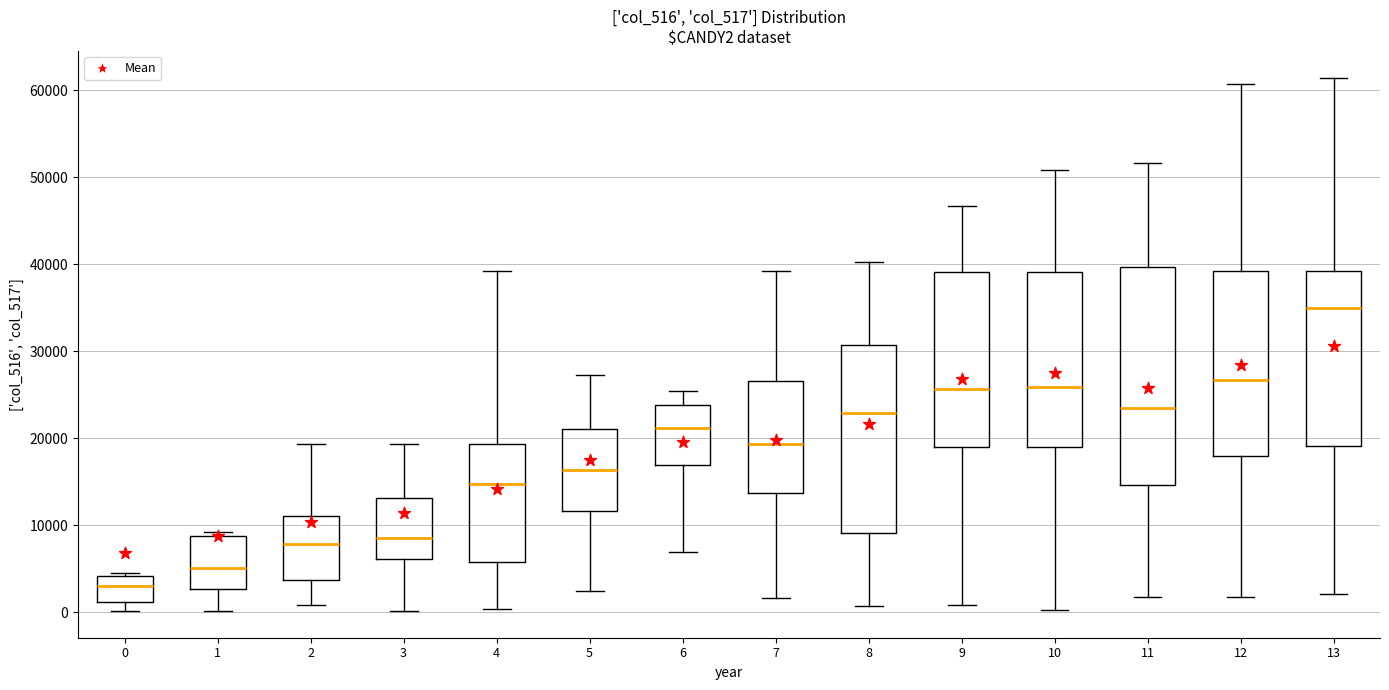

Reading left to right, transcribe this box plot: for each box, give where its median line is, the range the box spans, and where its two whiskers end, as read against the y-axis. The values are not printed on the chart, so give them approximately, as read against the axis.

0: median 3000, box 1000 to 4000, whiskers 0 to 5000
1: median 5000, box 3000 to 9000, whiskers 0 to 9000 (just above the box's upper edge)
2: median 8000, box 4000 to 11000, whiskers 1000 to 19000
3: median 9000, box 6000 to 13000, whiskers 0 to 19000
4: median 15000, box 6000 to 19000, whiskers 0 to 39000
5: median 16000, box 12000 to 21000, whiskers 2000 to 27000
6: median 21000, box 17000 to 24000, whiskers 7000 to 25000
7: median 19000, box 14000 to 27000, whiskers 2000 to 39000
8: median 23000, box 9000 to 31000, whiskers 1000 to 40000
9: median 26000, box 19000 to 39000, whiskers 1000 to 47000
10: median 26000, box 19000 to 39000, whiskers 0 to 51000
11: median 24000, box 15000 to 40000, whiskers 2000 to 52000
12: median 27000, box 18000 to 39000, whiskers 2000 to 61000
13: median 35000, box 19000 to 39000, whiskers 2000 to 61000